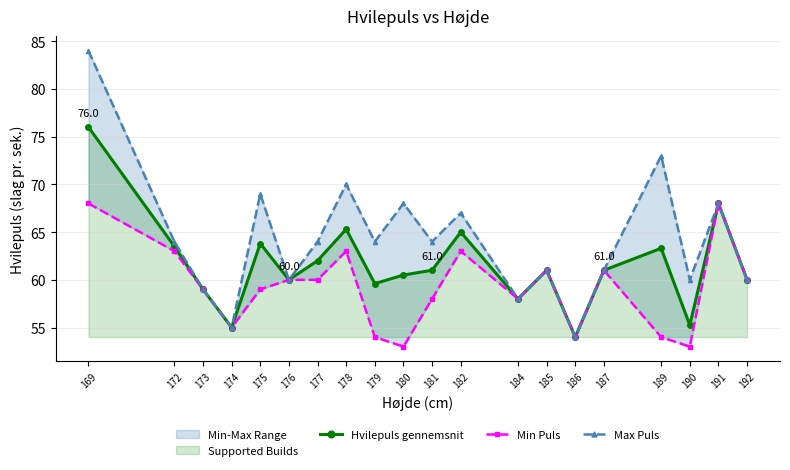

True or false: Max Puls has a value of 43.4 at 172.

False